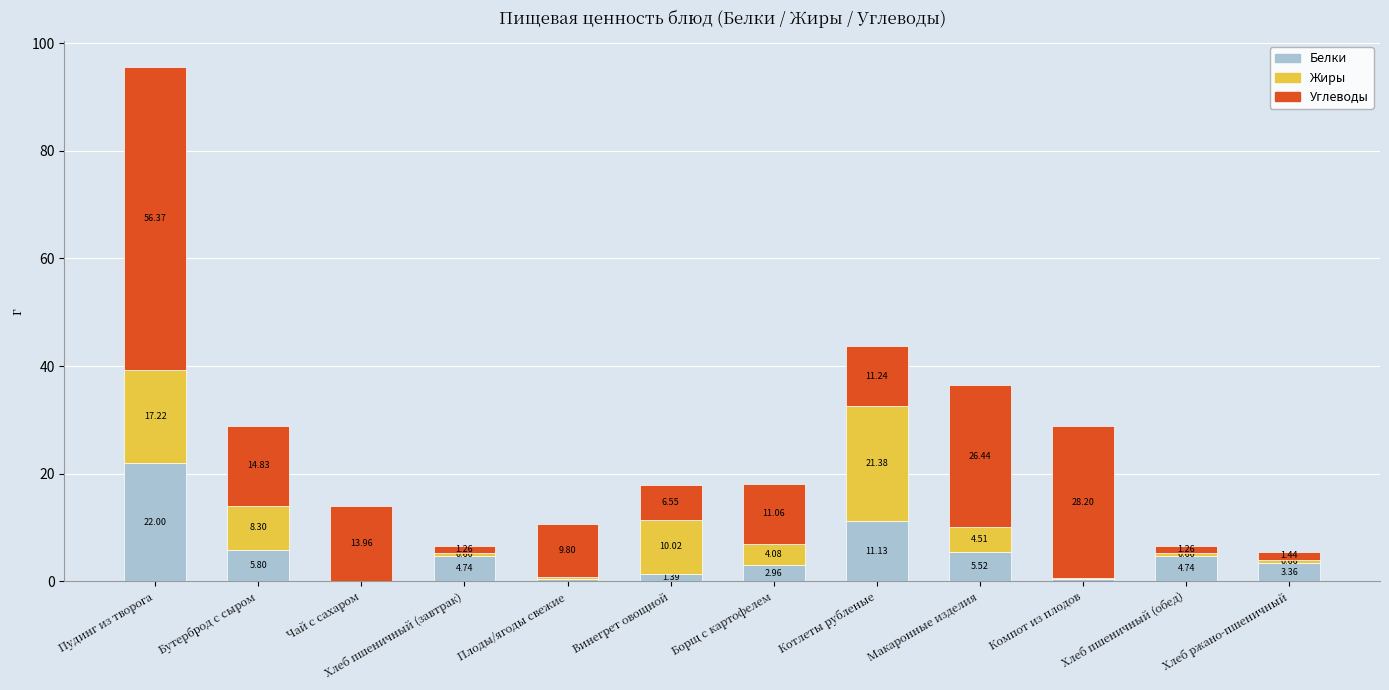

Count the number of data series in this chart.

3